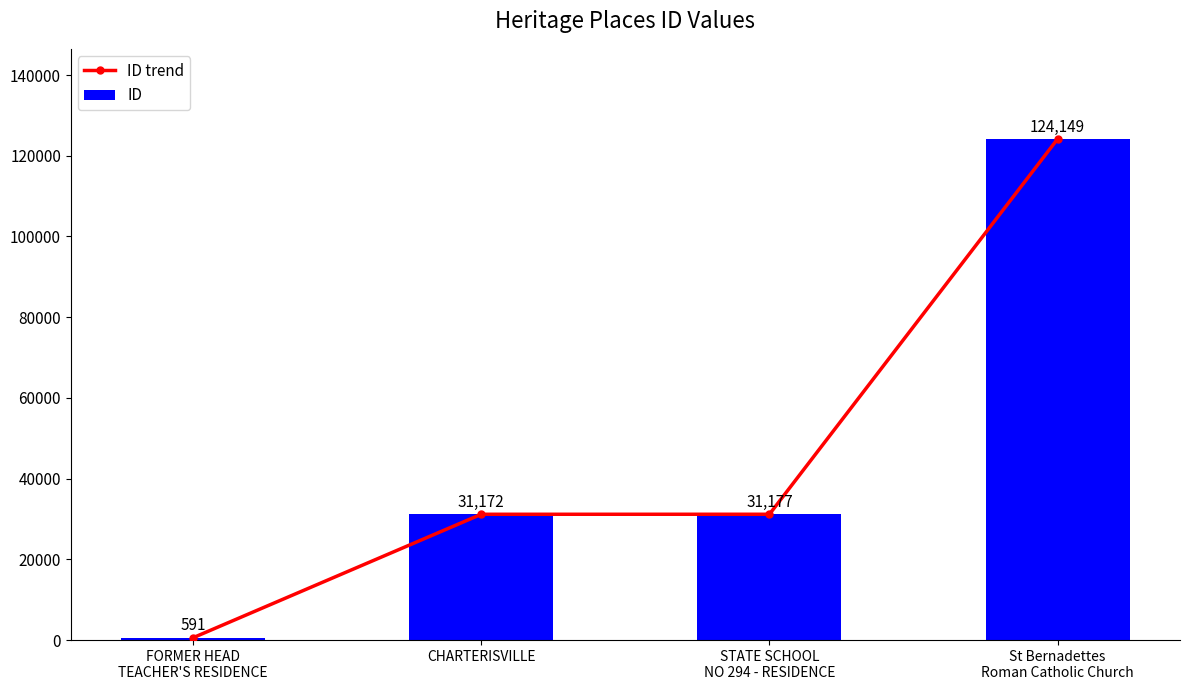

At which category does the chart reach its minimum across all series?

FORMER HEAD
TEACHER'S RESIDENCE